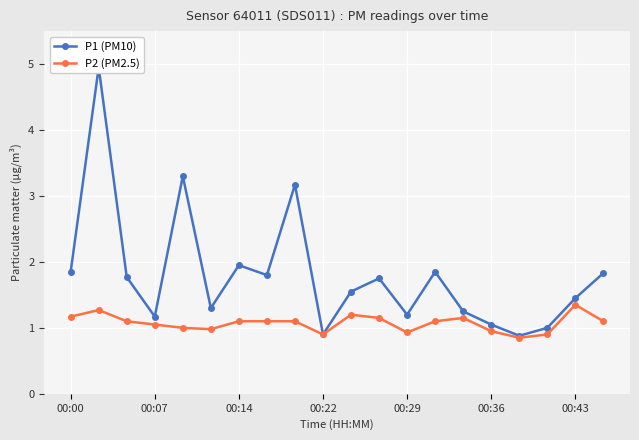

Rank the series by their maximum value, from highest to lowest.

P1 (PM10), P2 (PM2.5)